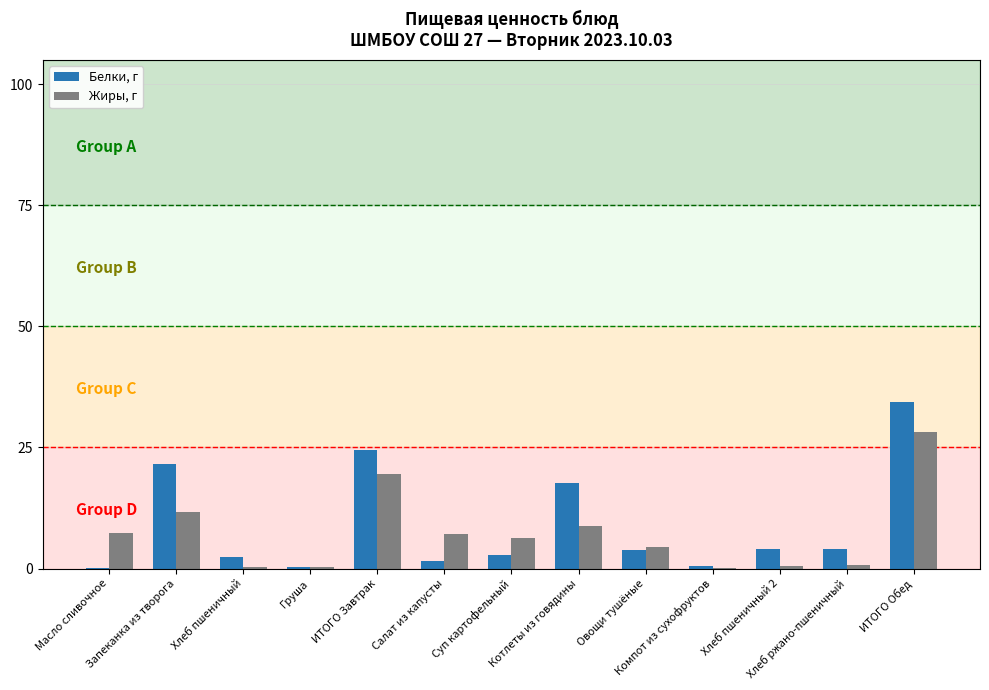

What is the maximum value shown in the chart?

34.4